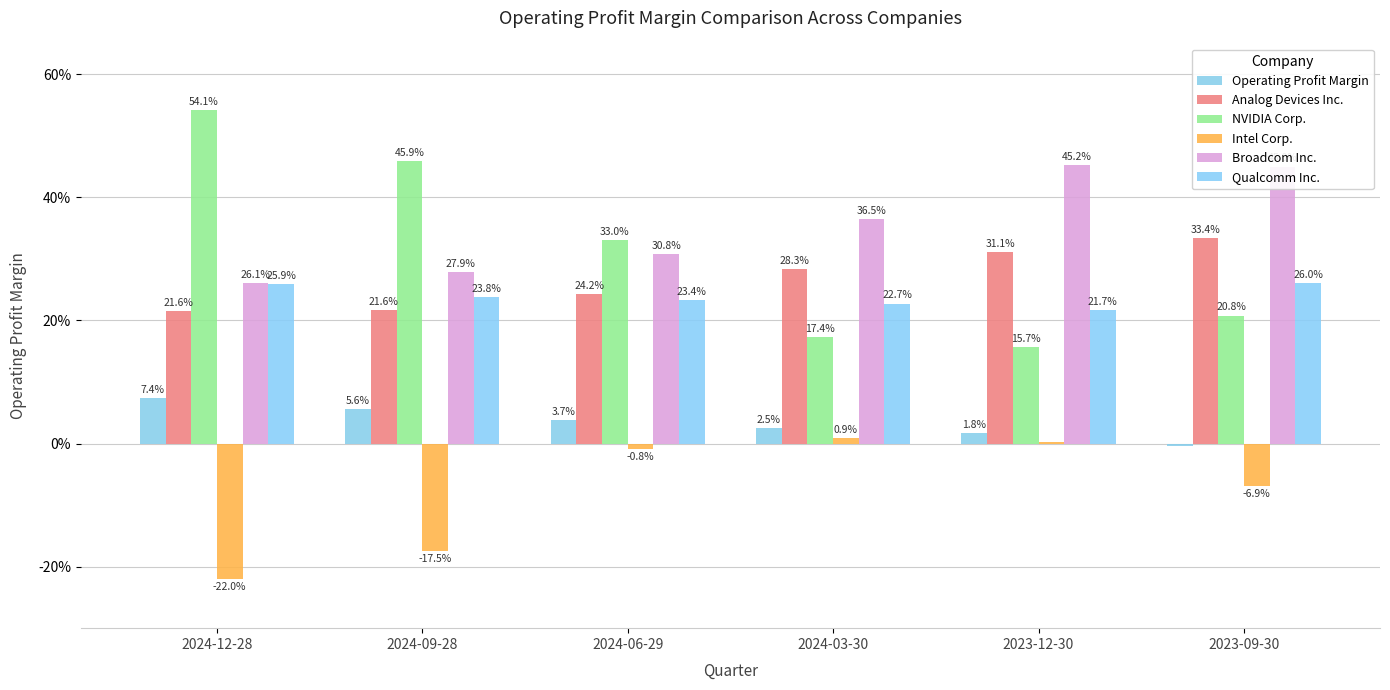

What position from the left is 2024-06-29?

3